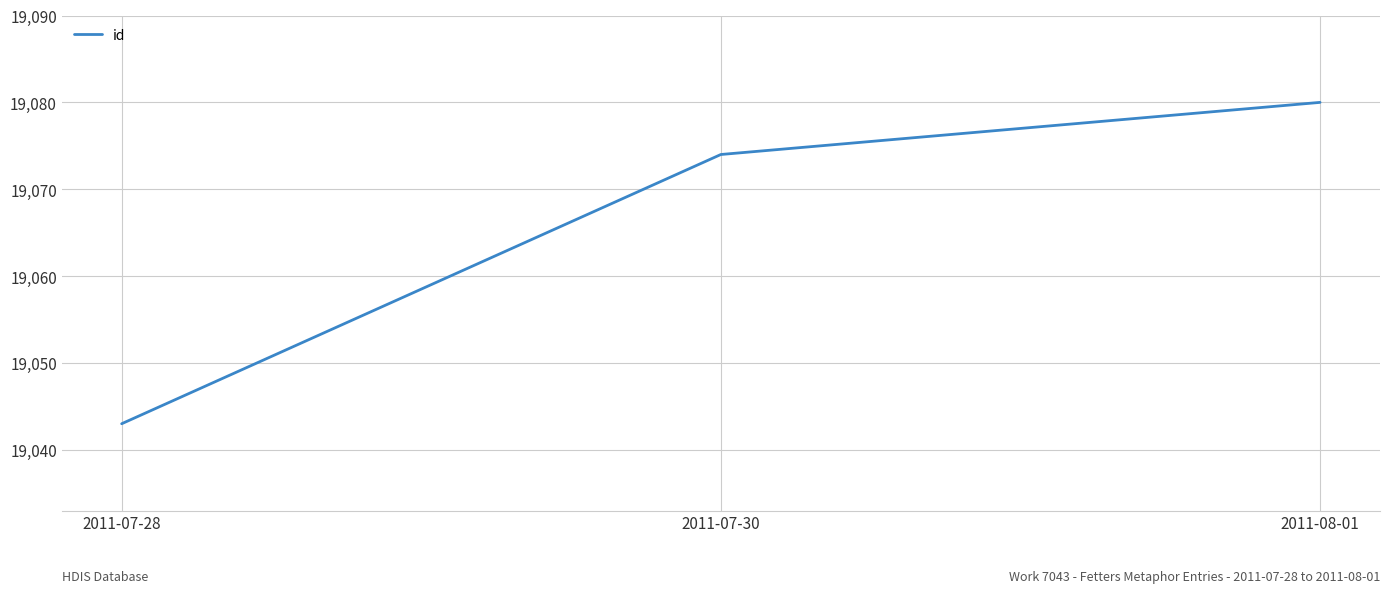

List the labels in order of value, largest first.

2011-08-01, 2011-07-30, 2011-07-28